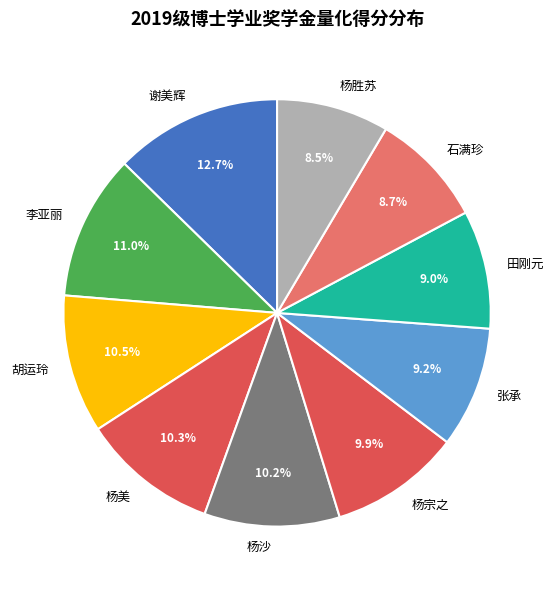

To the nearest percent, what percentage of the pie is 谢美辉?

13%